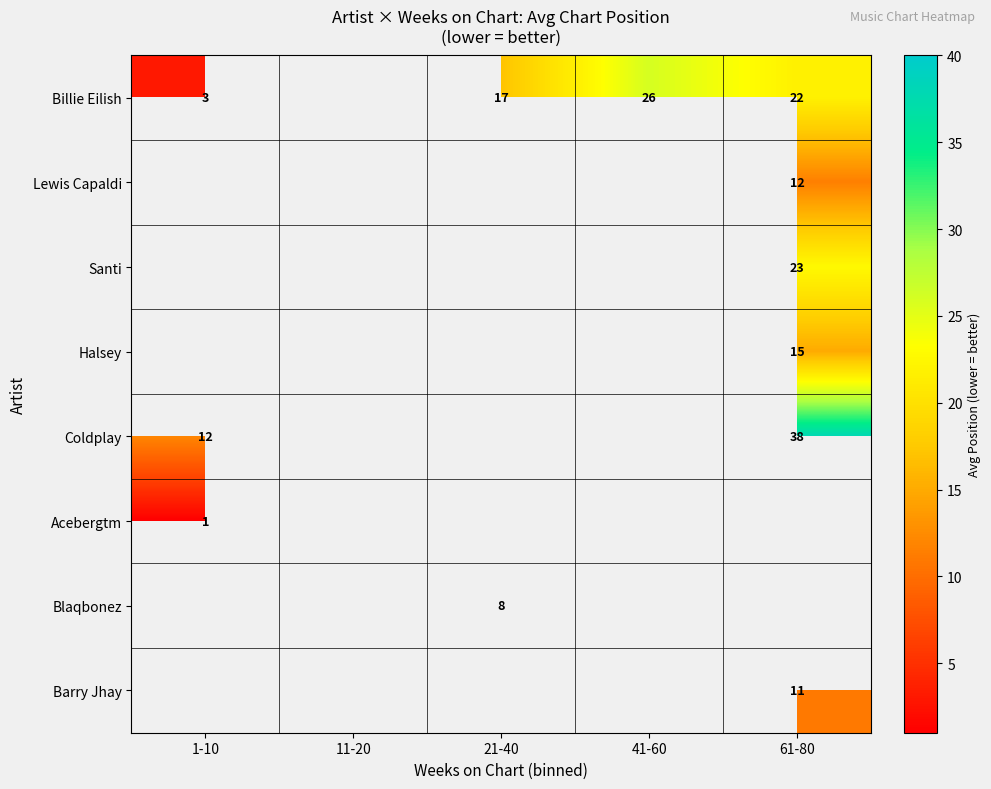

Is it true that Coldplay equals 53 at 61-80?

False